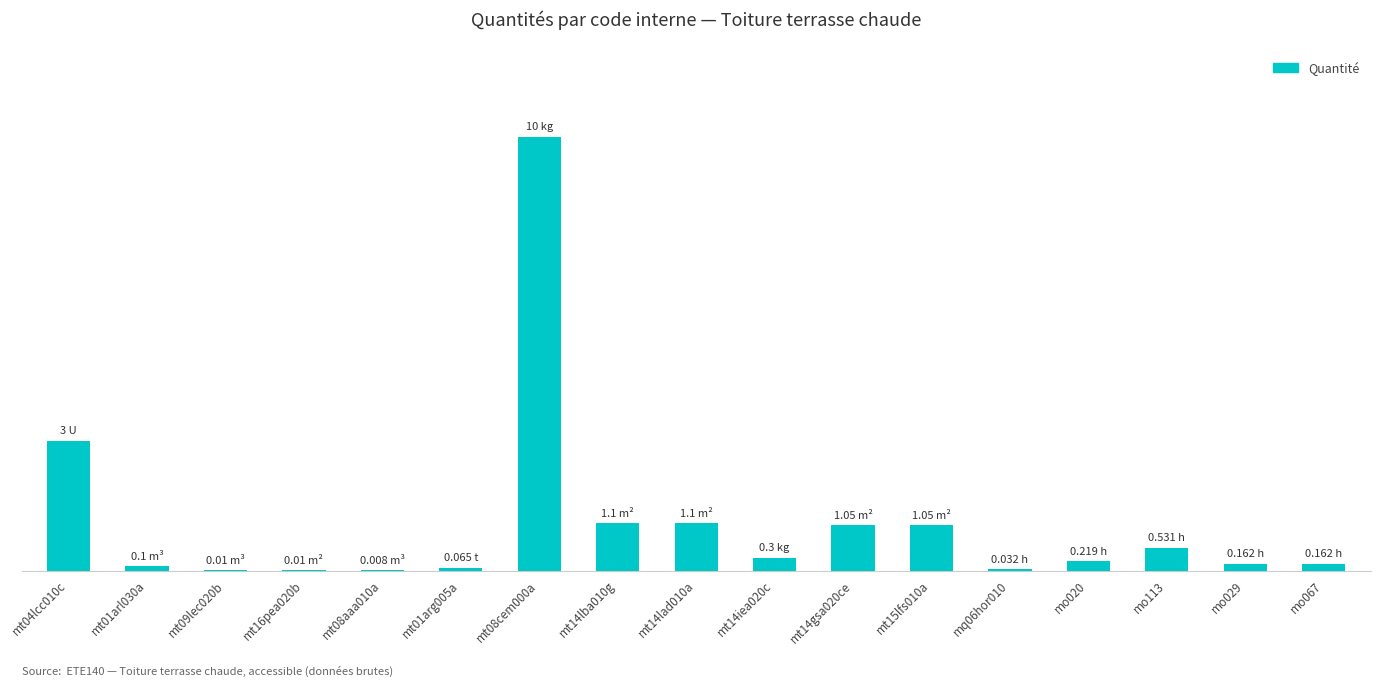

What value does the data have at mt14iea020c?

0.3